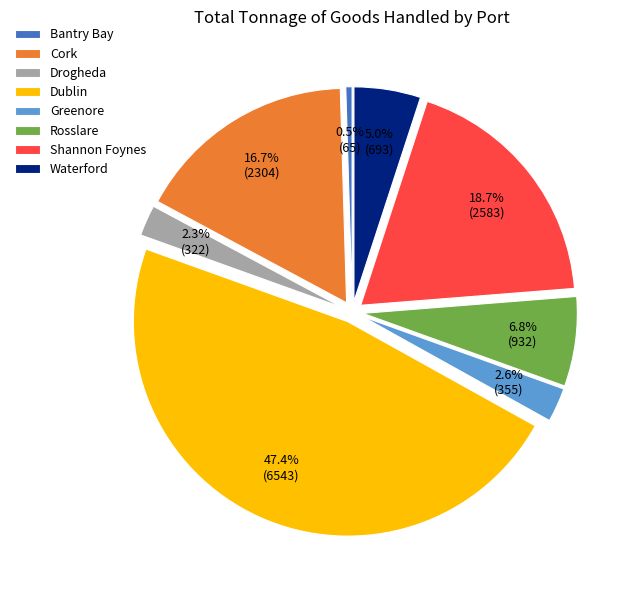

What is the ratio of the value at Drogheda to the value at Shannon Foynes?

0.1